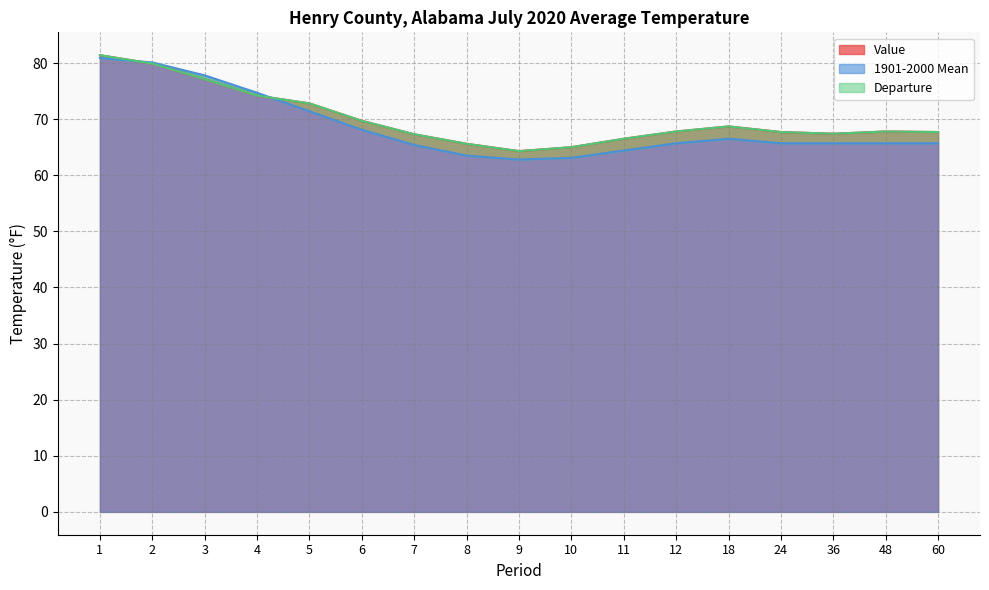

True or false: 1901-2000 Mean has a value of 87.1 at 8.

False